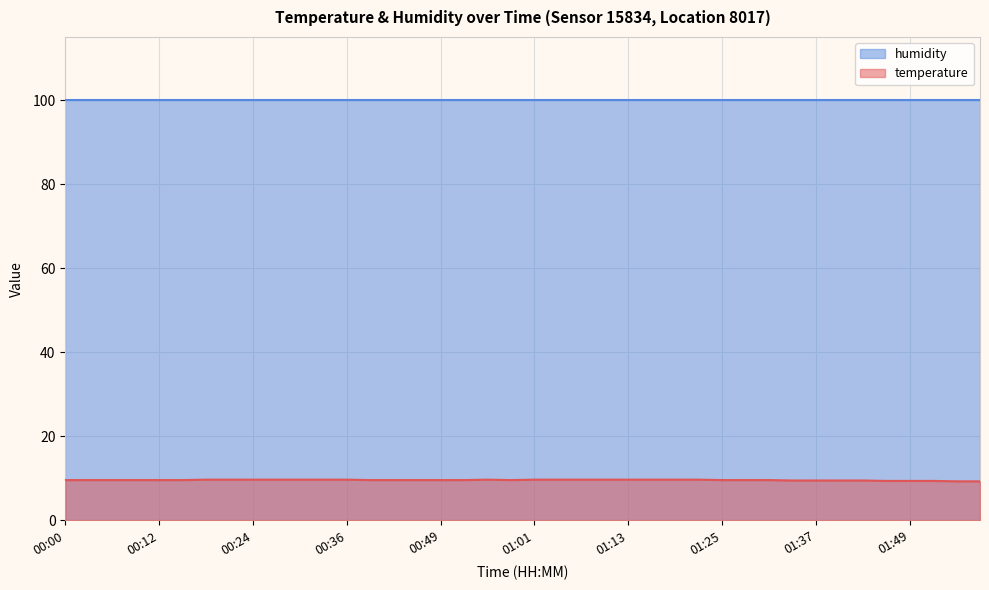

List the labels in order of value, largest first.

00:18, 00:21, 00:24, 00:27, 00:30, 00:33, 00:36, 00:55, 01:01, 01:04, 01:07, 01:10, 01:13, 01:16, 01:19, 01:22, 00:00, 00:03, 00:06, 00:09, 00:12, 00:15, 00:39, 00:42, 00:46, 00:49, 00:52, 00:58, 01:25, 01:28, 01:31, 01:34, 01:37, 01:40, 01:43, 01:46, 01:49, 01:53, 01:56, 01:59